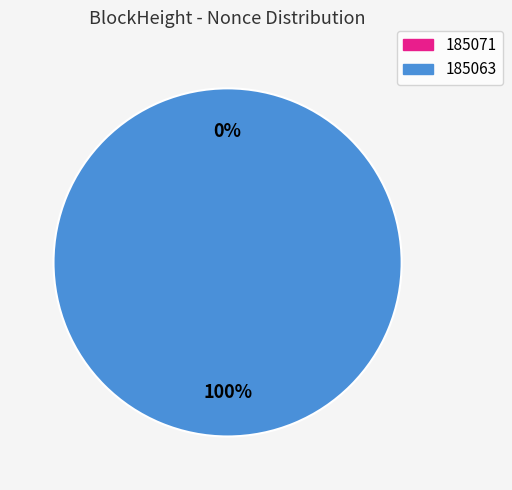

To the nearest percent, what is the difference between the 185063 and 185071 slice percentages?

100%